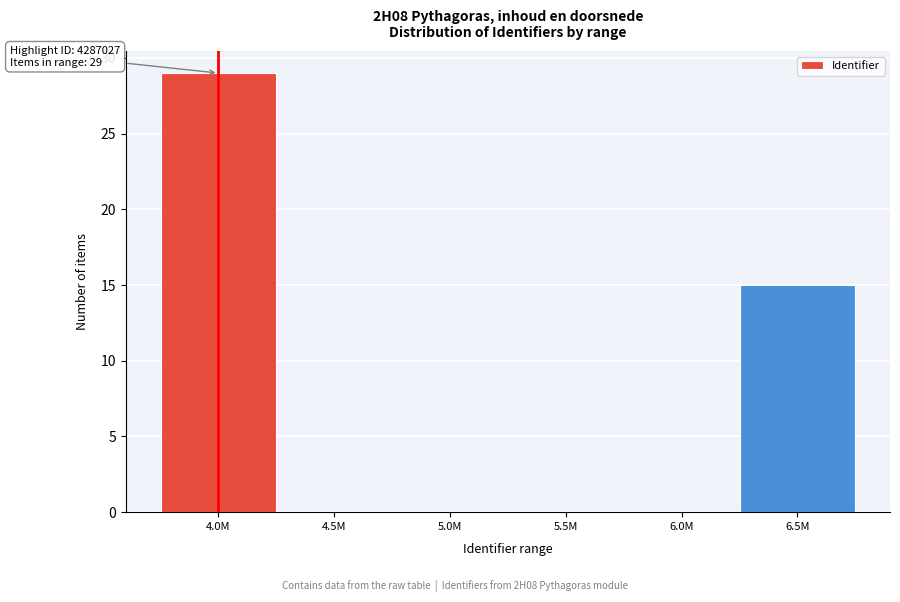

Reading left to right, extract all data points from this chart.

4.0M=29	4.5M=0	5.0M=0	5.5M=0	6.0M=0	6.5M=15